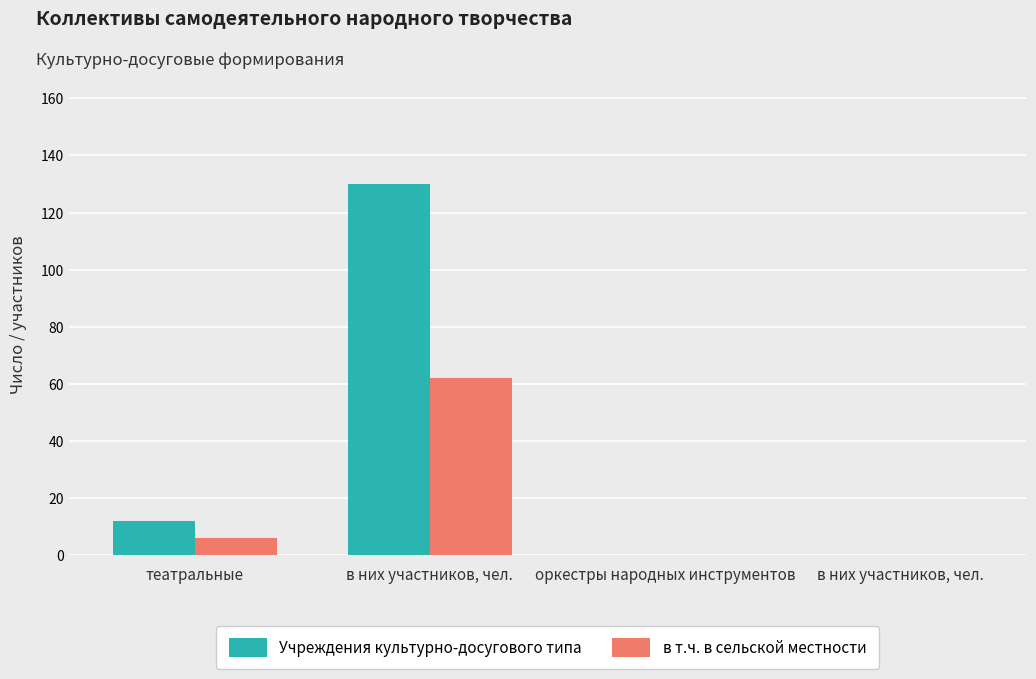

Which category has the lowest value across all series?

оркестры народных инструментов